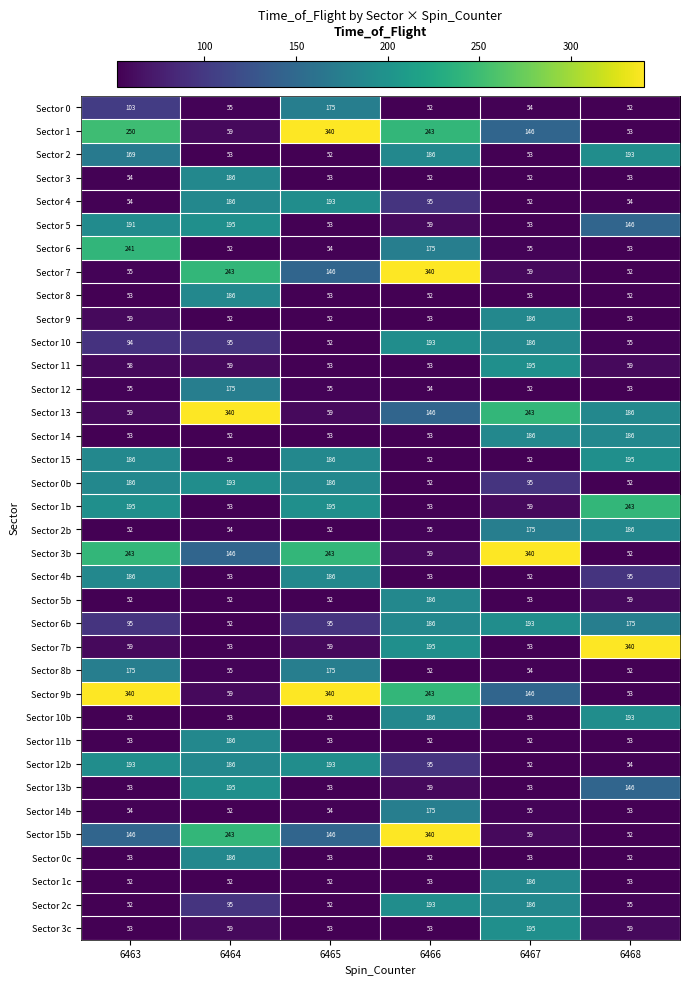

How many data points does each series have?

6